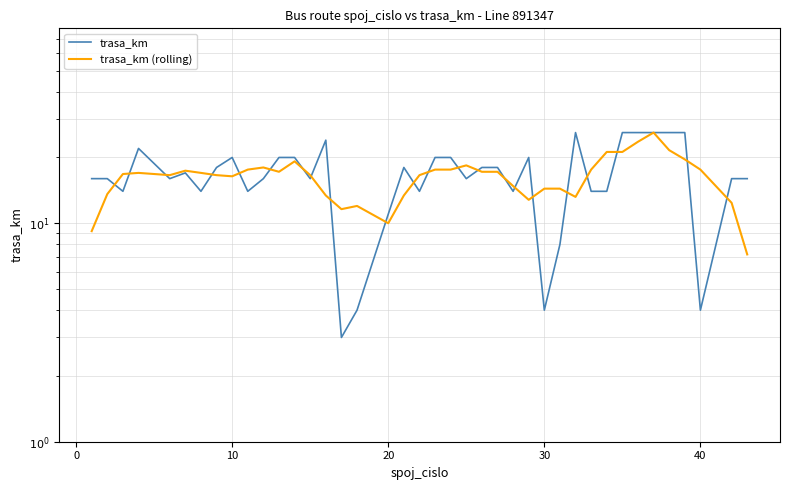

Rank the series by their average value, from highest to lowest.

trasa_km, trasa_km (rolling)